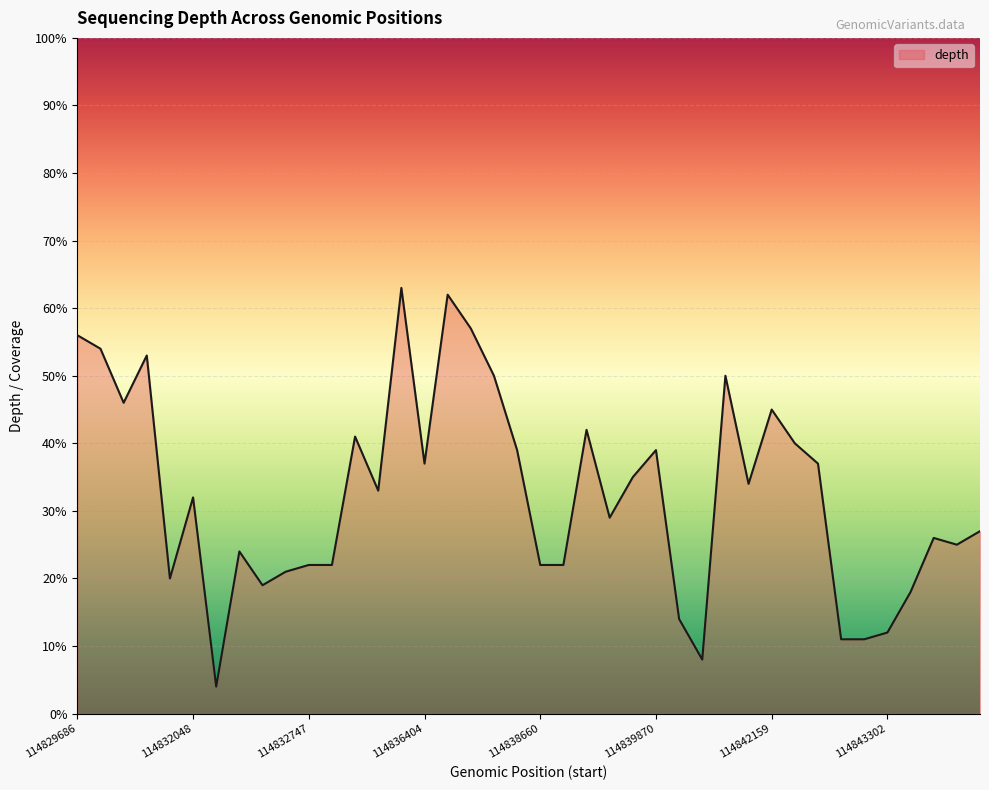

What is the greatest value displayed?

63